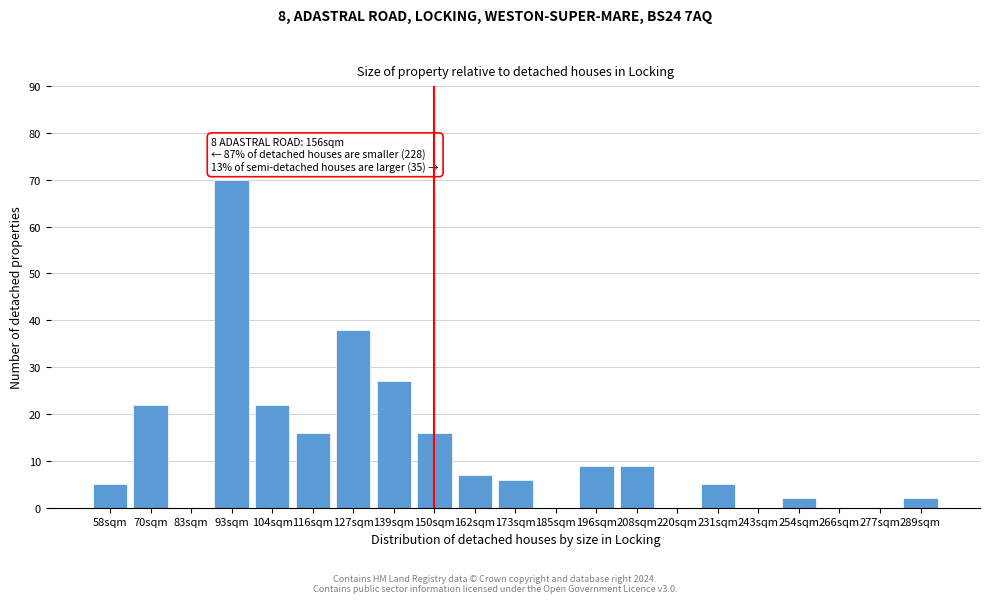

Reading right to left, list all the values displayed in this chart.

289sqm=2	277sqm=0	266sqm=0	254sqm=2	243sqm=0	231sqm=5	220sqm=0	208sqm=9	196sqm=9	185sqm=0	173sqm=6	162sqm=7	150sqm=16	139sqm=27	127sqm=38	116sqm=16	104sqm=22	93sqm=70	83sqm=0	70sqm=22	58sqm=5